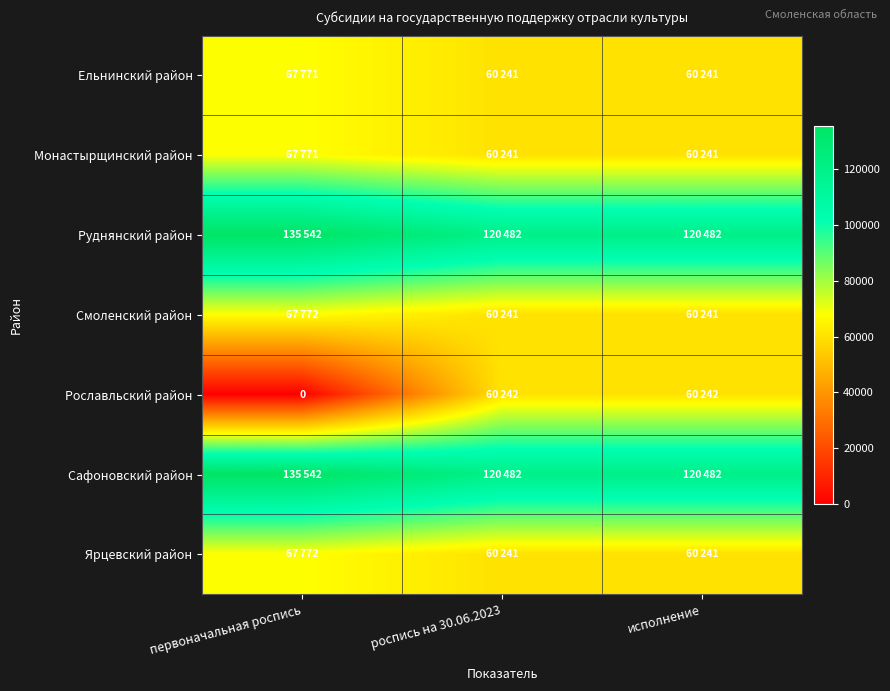

At which label is Монастырщинский район closest to 64006?

первоначальная роспись